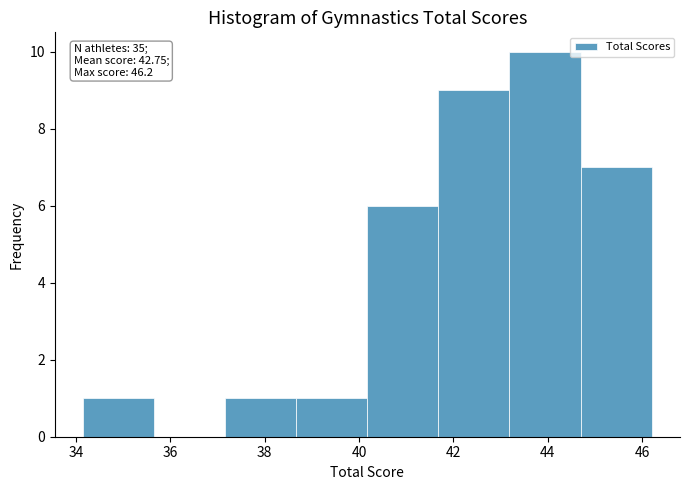

Which range on the x-axis has the tallest bar?

43.2 to 44.6